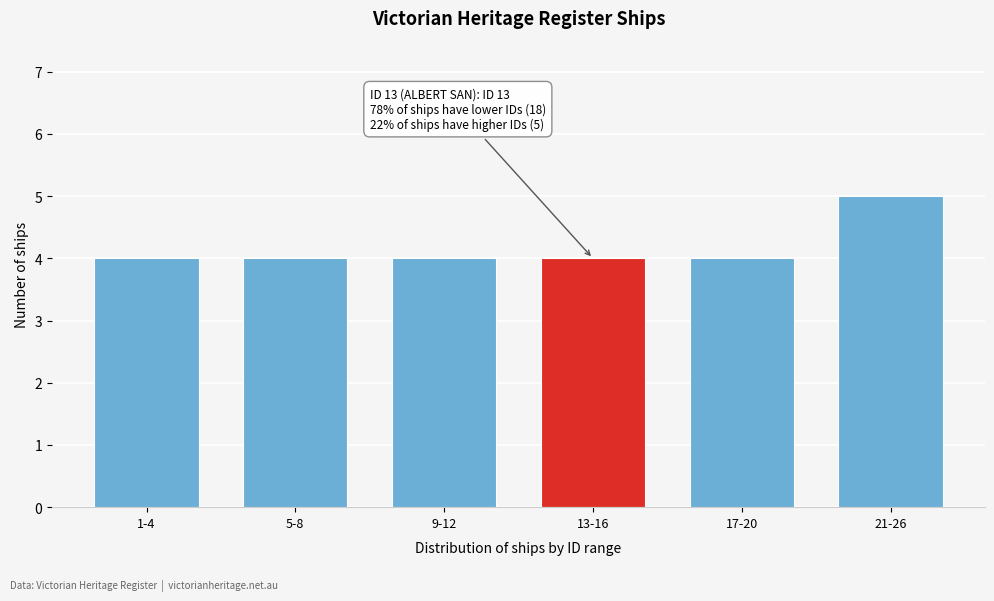

Reading right to left, what are all the values shown in this chart?

21-26=5	17-20=4	13-16=4	9-12=4	5-8=4	1-4=4